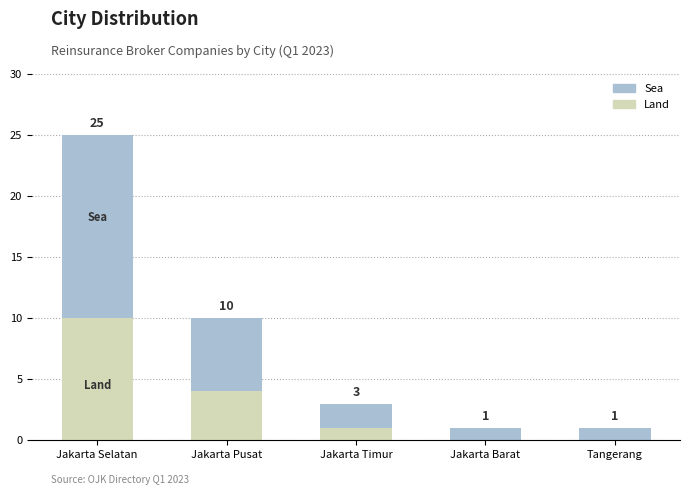

What is the sum of the Land values at Jakarta Selatan and Tangerang?

10